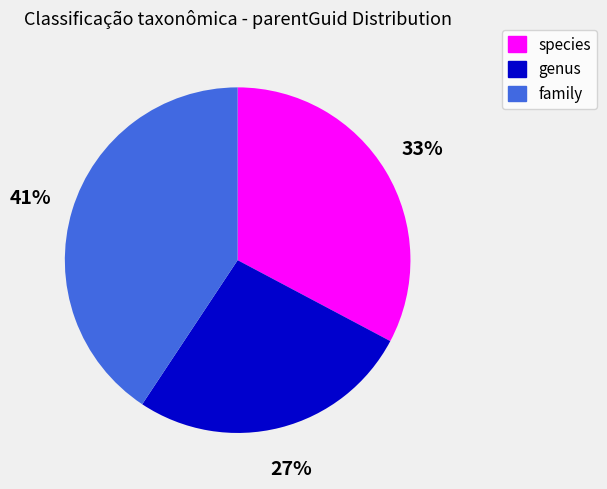

How many slices are in this pie chart?

3